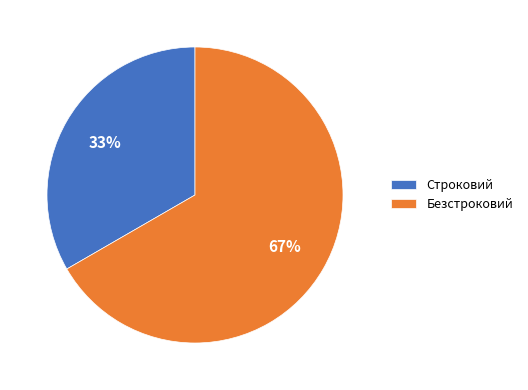

To the nearest percent, what is the combined percentage of Строковий and Безстроковий?

100%